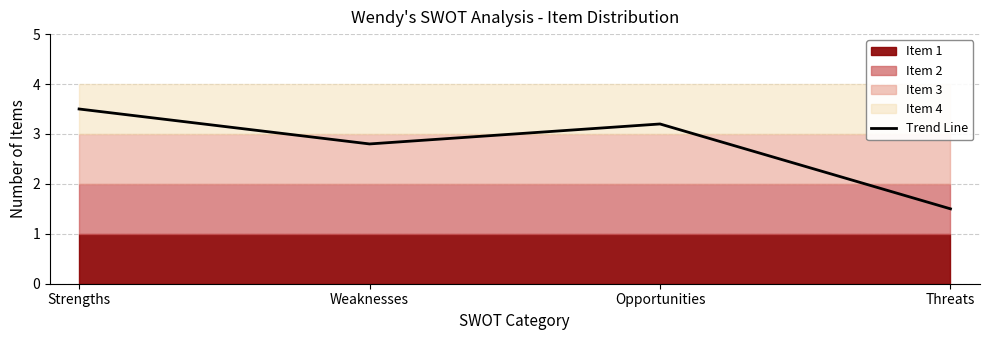

Is it true that the value at Threats is 0.4?

False